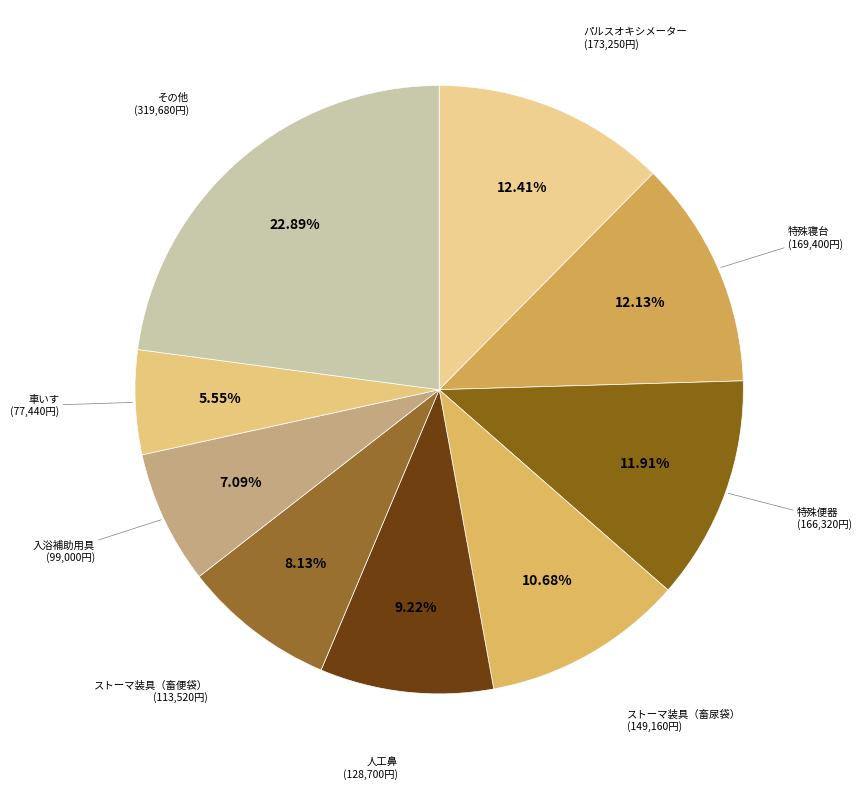

Is 人工鼻 the majority of the pie?

No